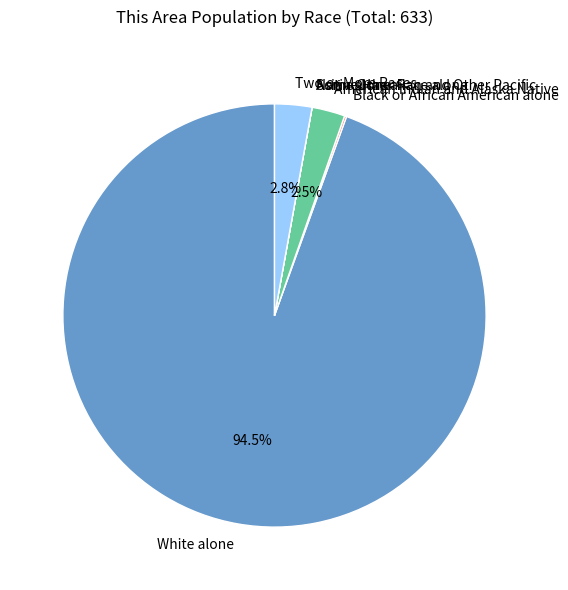

What percentage is NOT represented by American Indian and Alaska Native?

97.5%